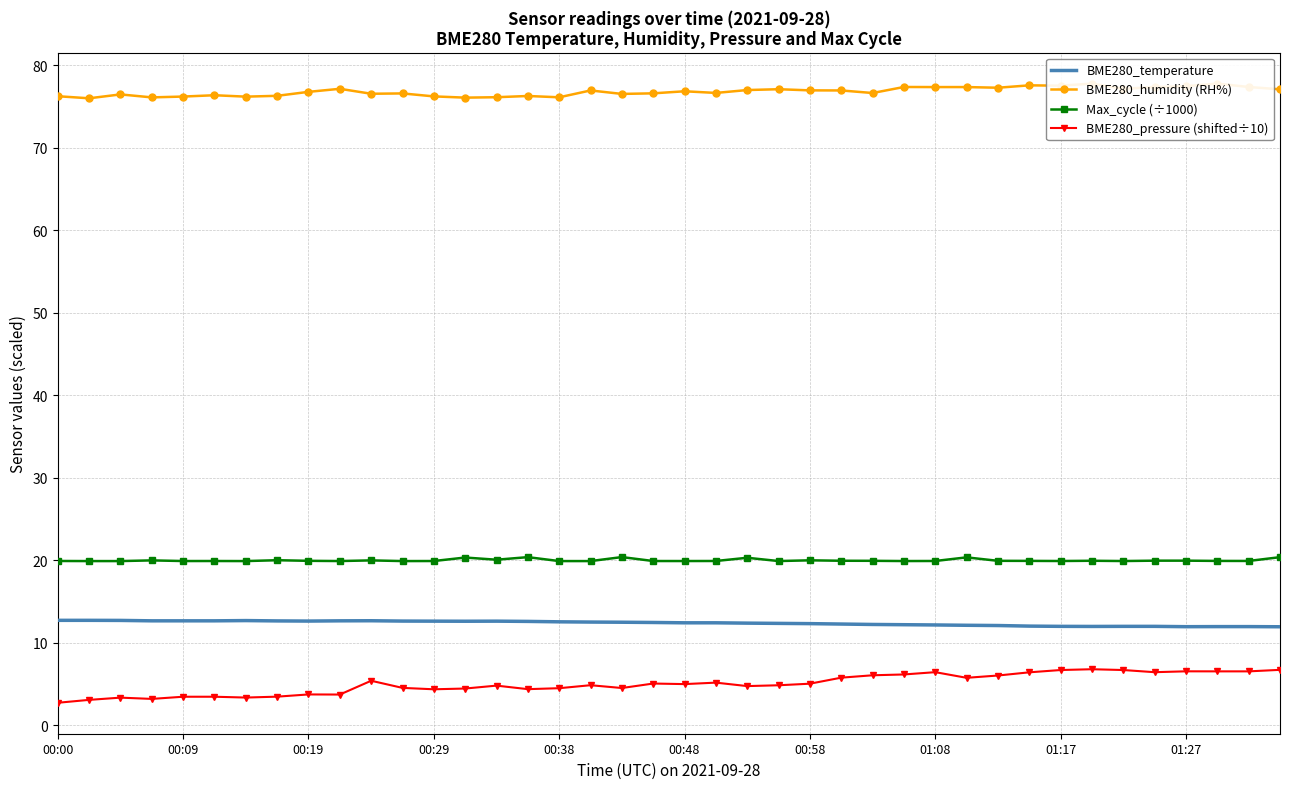

What is the difference between the maximum and minimum values in the BME280_humidity (RH%) series?

1.8